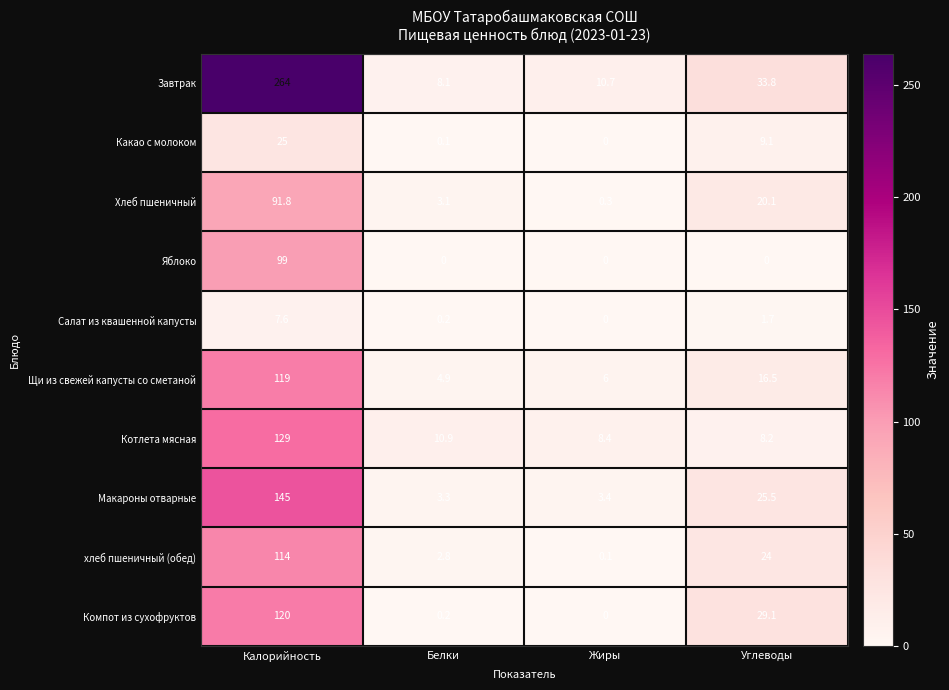

What is the difference between the second highest and second lowest values in the Щи из свежей капусты со сметаной series?

10.5